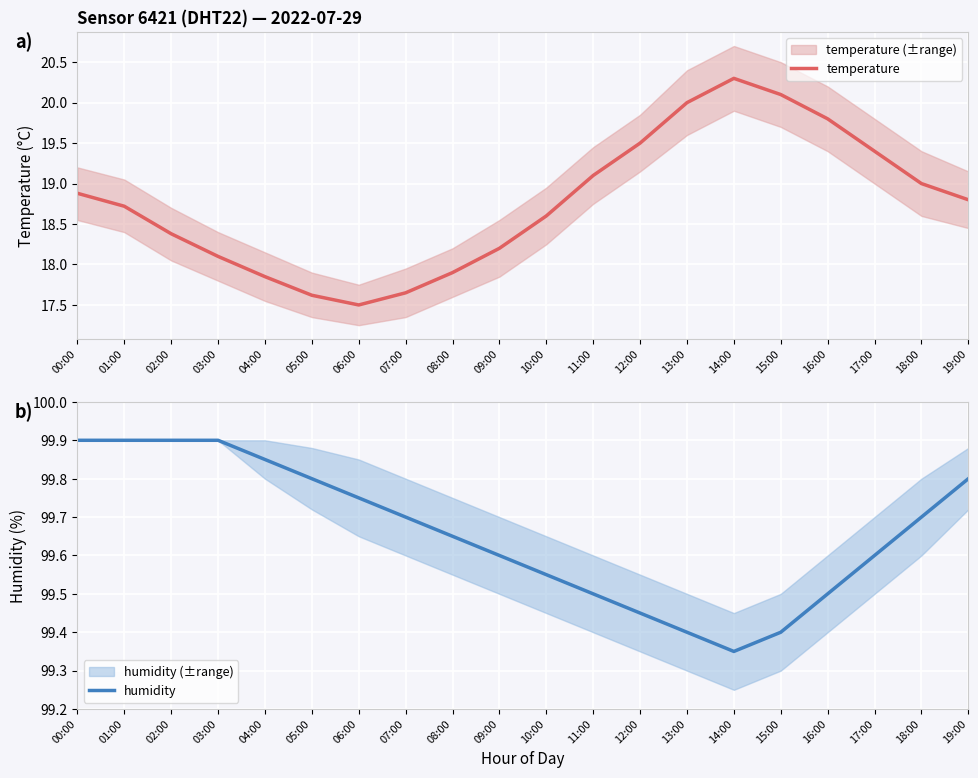

What is the value of the humidity point at the 18th from the left?

99.6